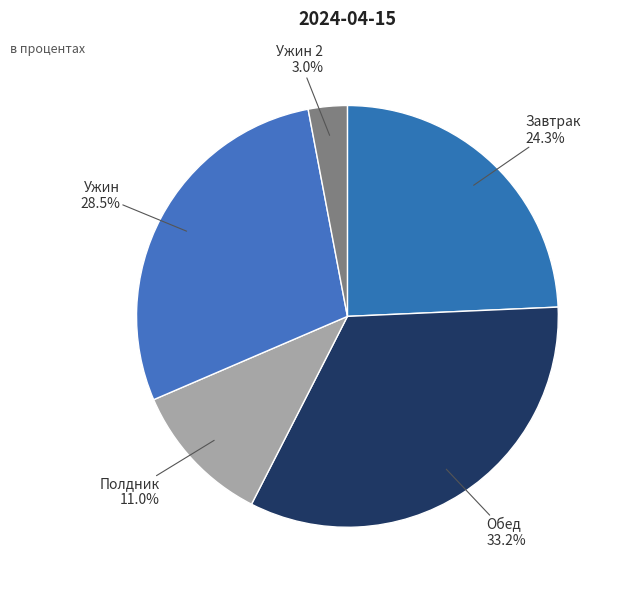

Count the number of slices in the pie.

5